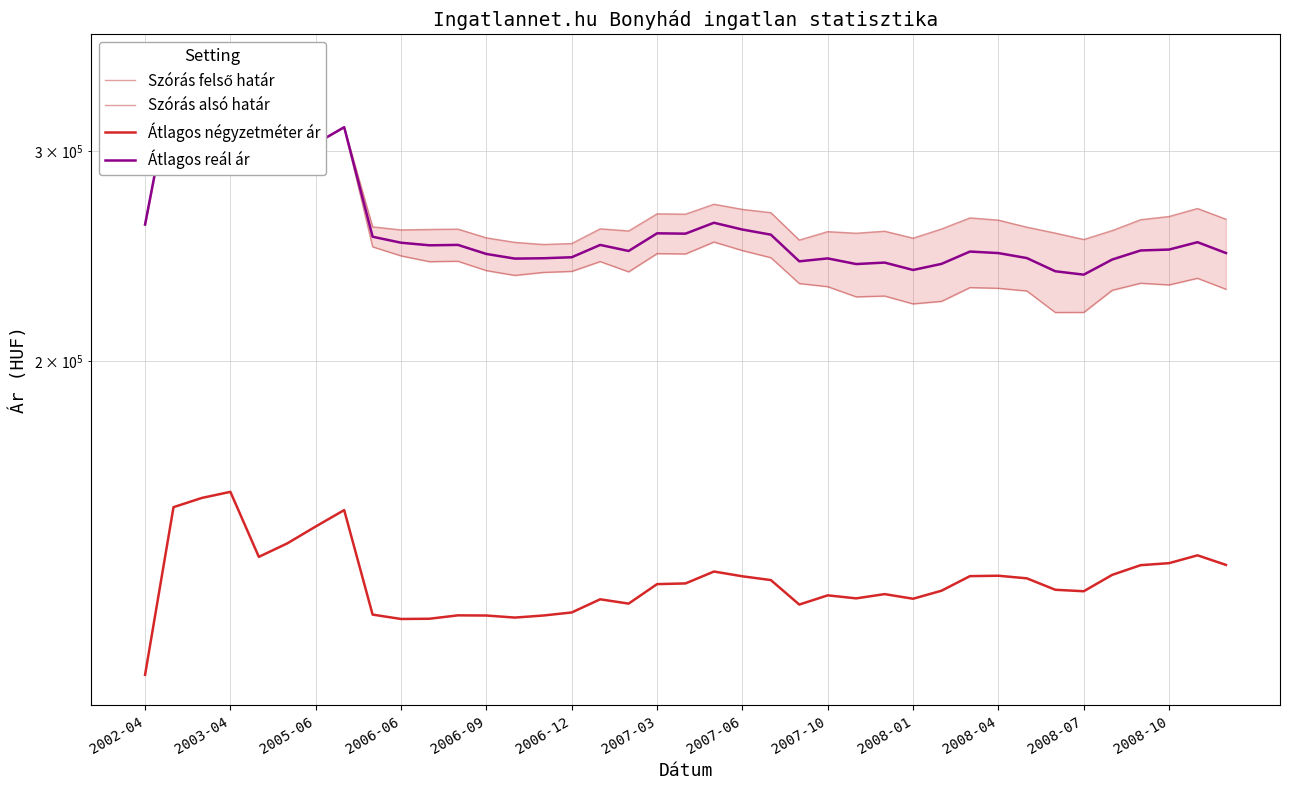

Is it true that Átlagos reál ár equals 236252 at 2008-07?

True